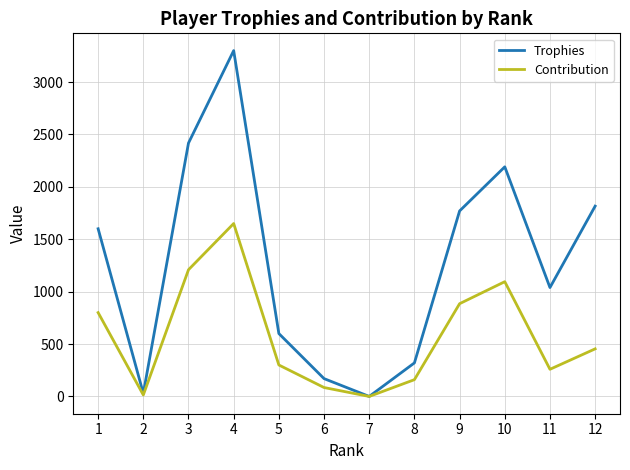

Between 2 and 9, which series saw the biggest shift?

Trophies